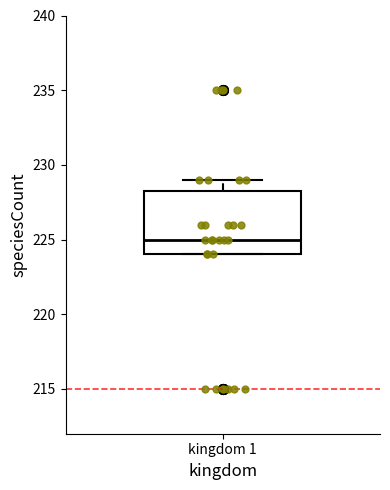

Read this box plot against the y-axis: the position of the median line, the range covered by the box, and the ends of both whiskers. The values are not printed on the chart, so give them approximately, as read against the axis.

median 225.0, box 224.0 to 228.5, whiskers 224.0 to 229.0